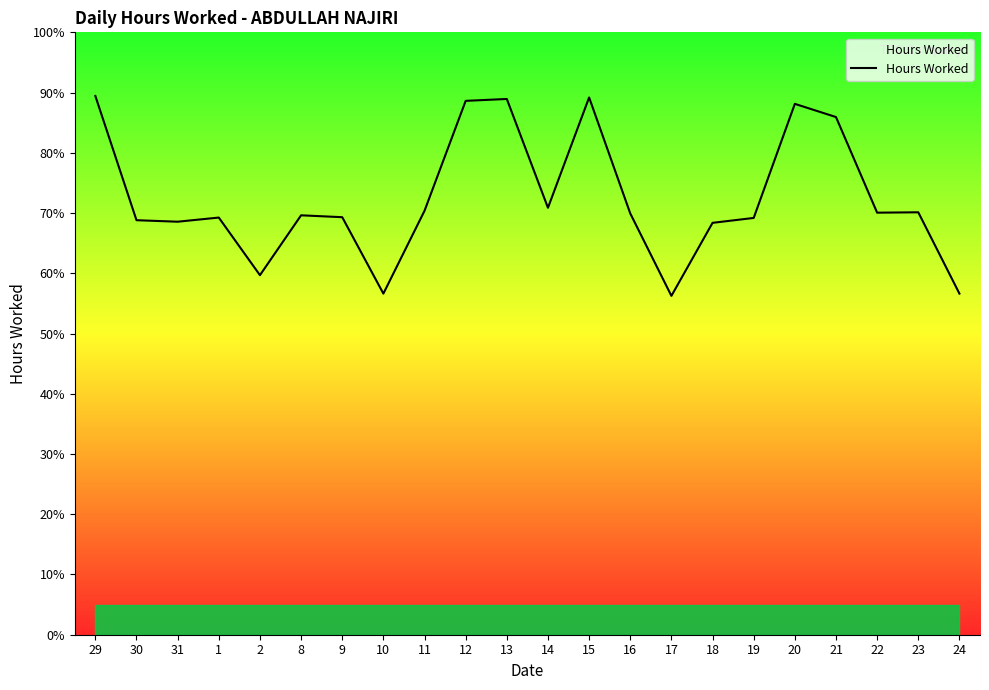

What is the difference between the maximum and minimum values?

33.2